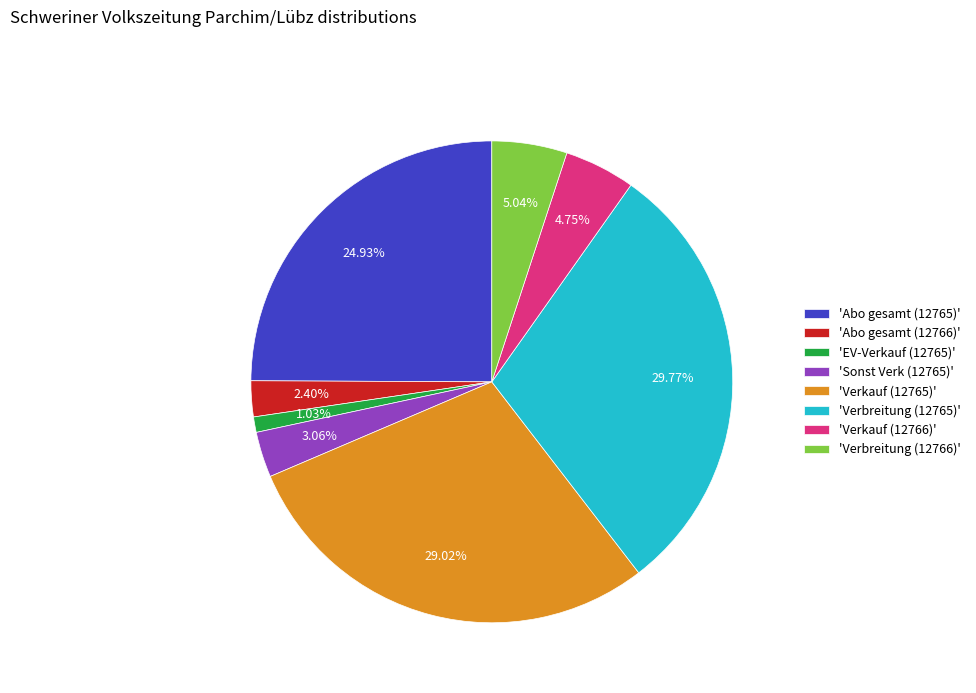

What is the ratio of the value at 'Verbreitung (12766)' to the value at 'Sonst Verk (12765)'?

1.6